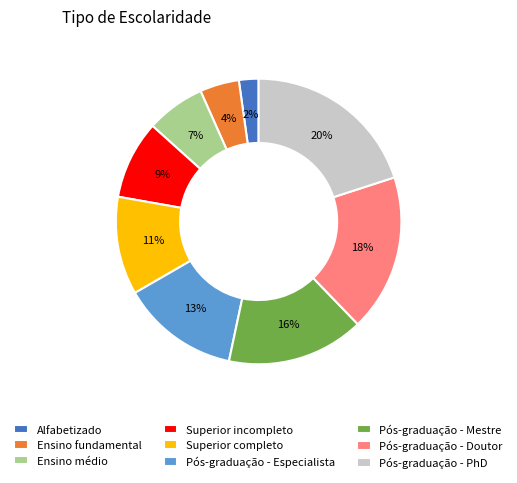

To the nearest percent, what is the average slice percentage?

11%